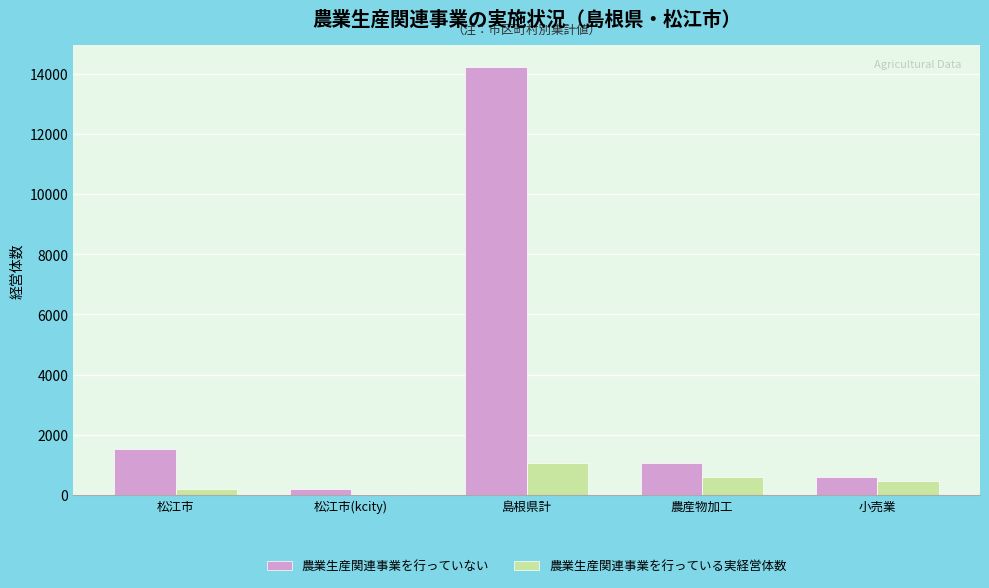

What value does the 農業生産関連事業を行っていない series have at 農産物加工, to the nearest 10?

1050